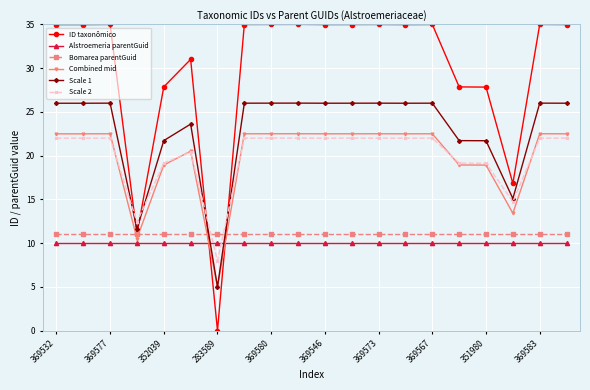

What is the average value of the ID taxonômico series?

29.9